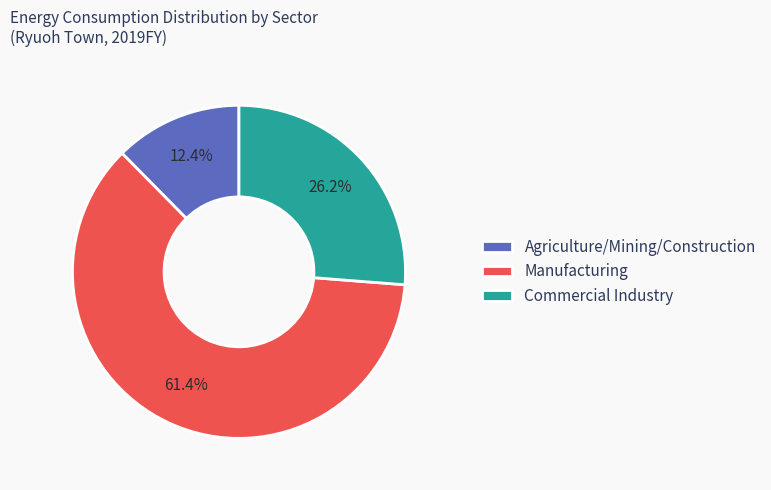

To the nearest percent, what is the difference between the largest and smallest slice percentages?

49%